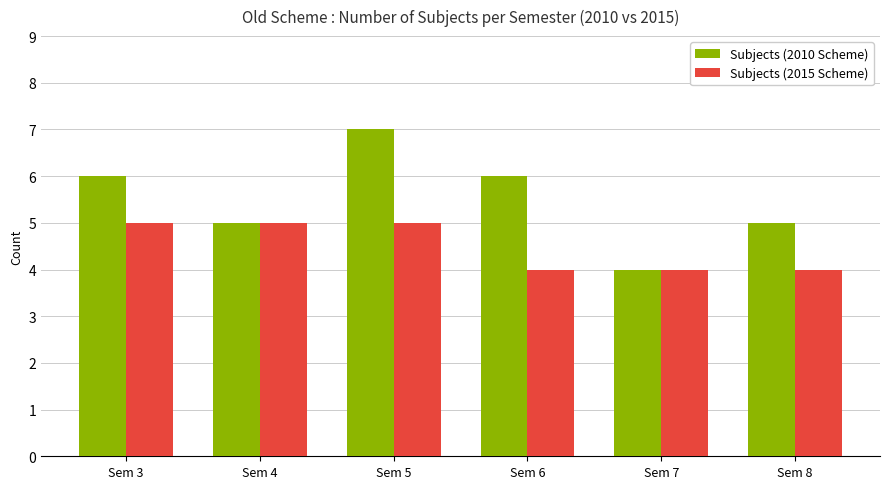

Is the value of Subjects (2010 Scheme) at Sem 5 greater than the value of Subjects (2015 Scheme) at Sem 6?

Yes